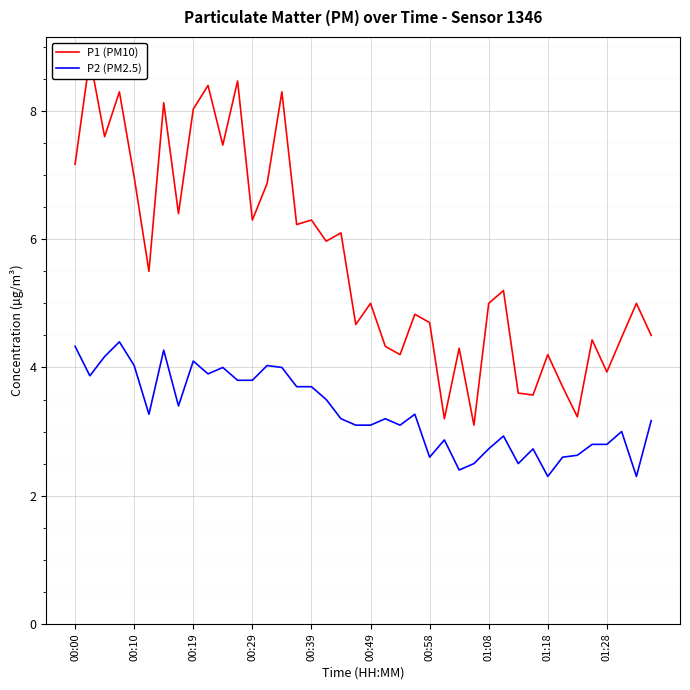

What are all the series names shown in the legend?

P1 (PM10), P2 (PM2.5)